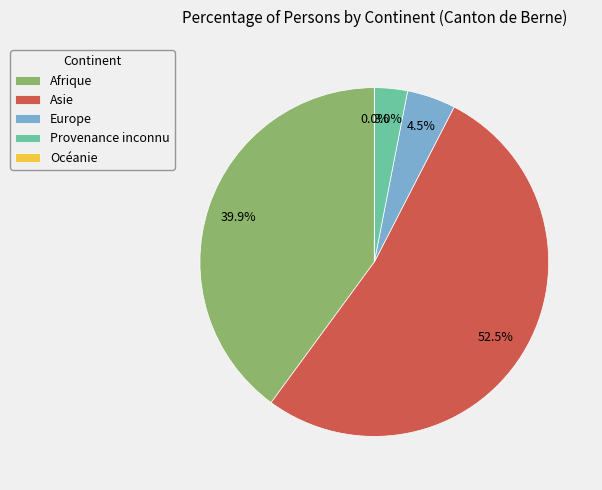

Do Provenance inconnu and Asie together represent more than half of the pie?

Yes